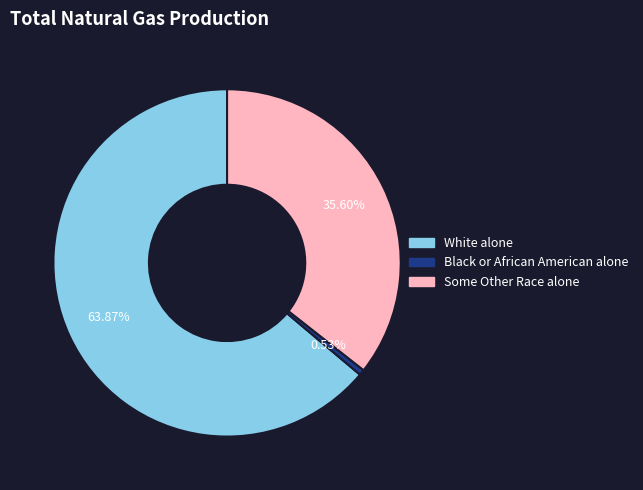

Is there any slice that represents more than half of the pie?

Yes